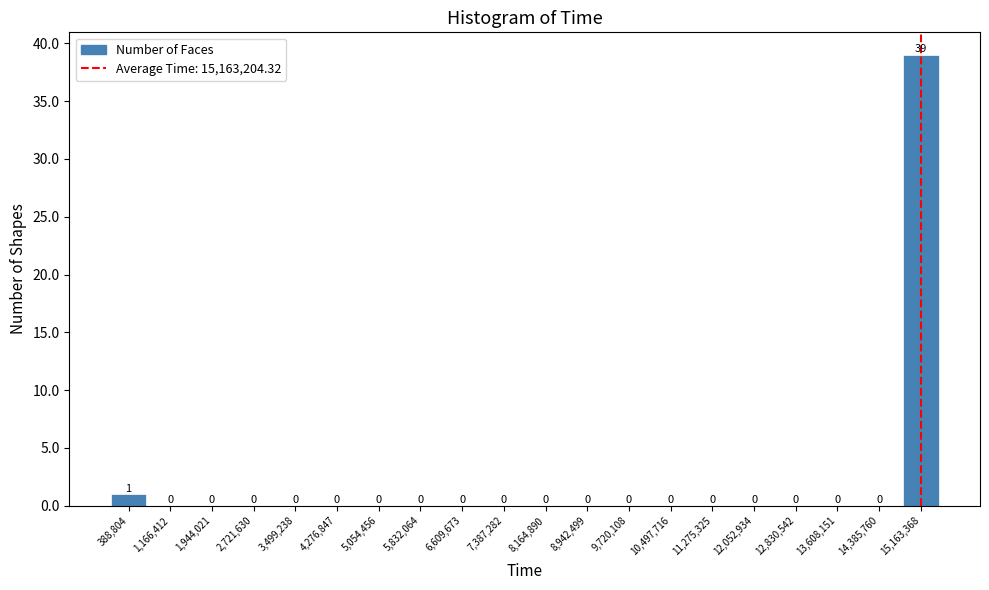

Over which range of the x-axis is the bar tallest?

14800000 to 15600000